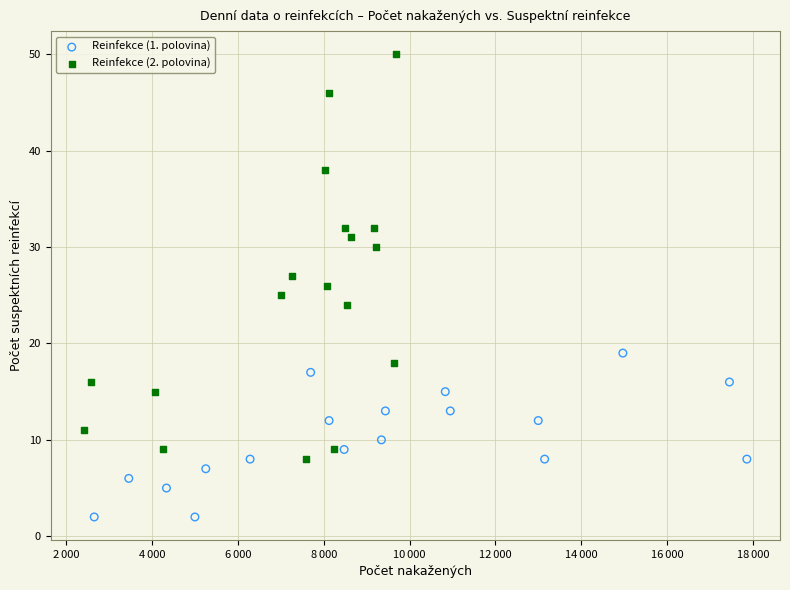

Which series contains the lowest Y value?

Reinfekce (1. polovina)